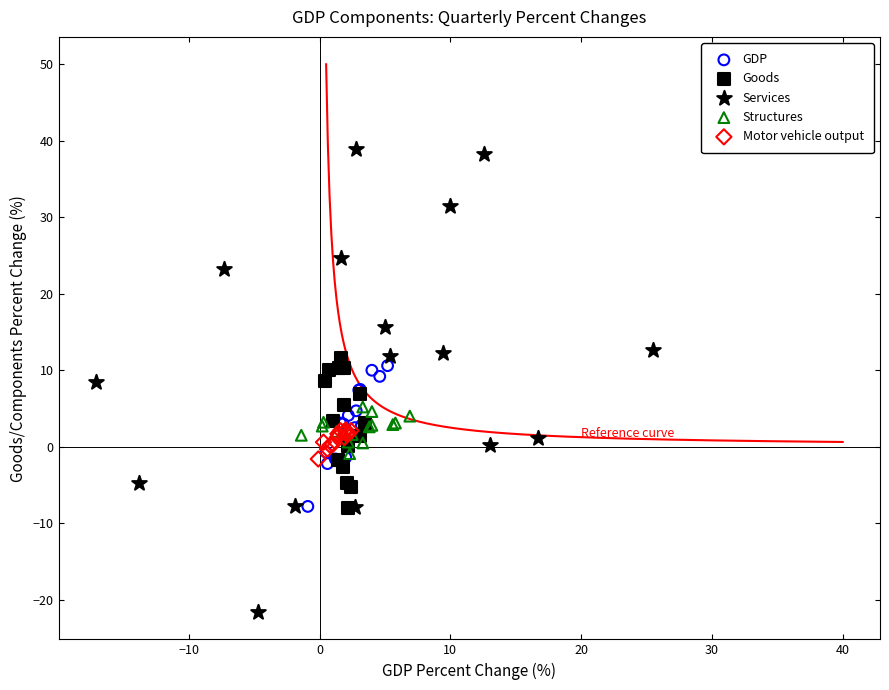

Which series has the largest Y range (max minus min)?

Services